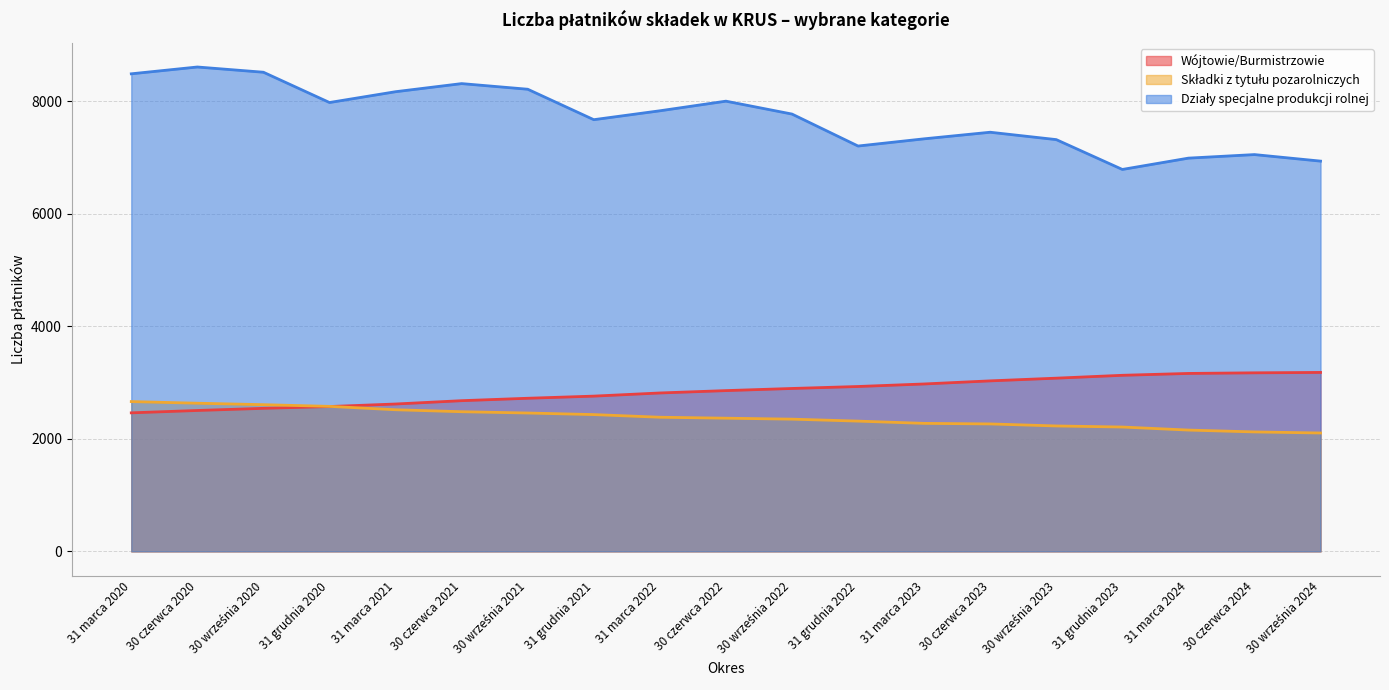

At 31 grudnia 2021, list the series in order from largest to smallest.

Działy specjalne produkcji rolnej, Wójtowie/Burmistrzowie, Składki z tytułu pozarolniczych